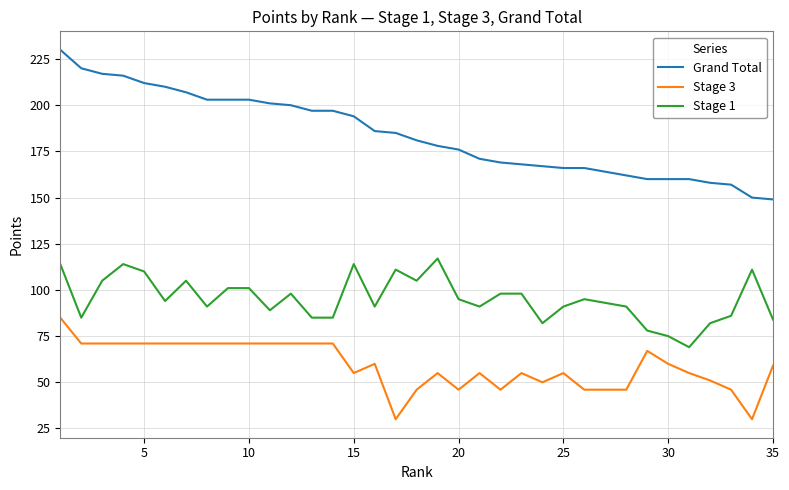

True or false: Stage 3 and Grand Total cross at least once.

False